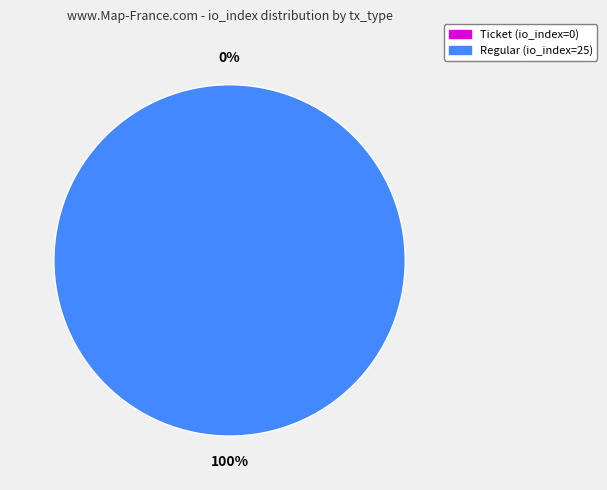

The direction=-1 (io_index=0) slice represents 5% of the pie. True or false?

False